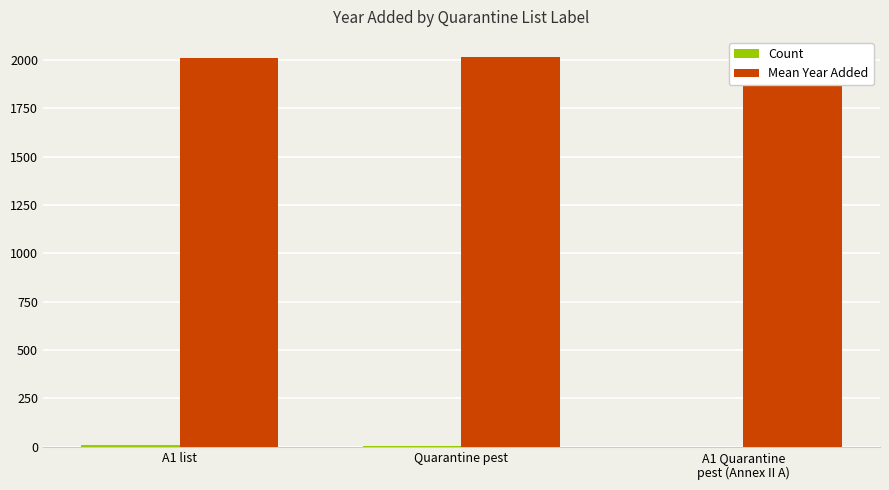

How many values in the Count series exceed 6?

1